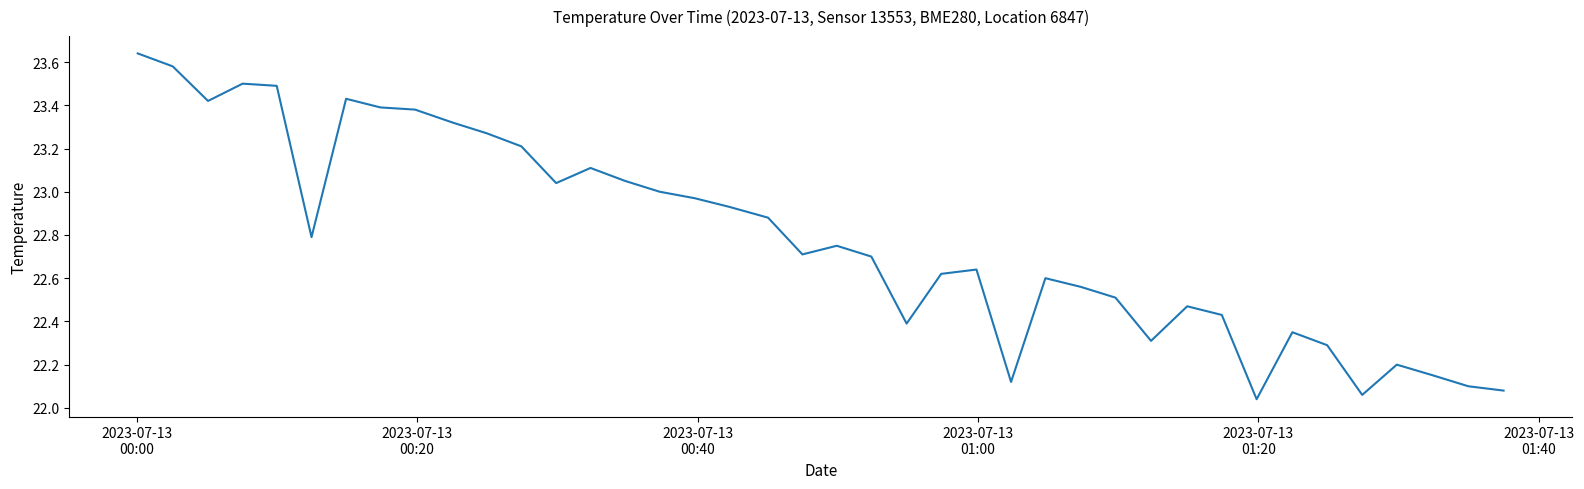

What is the difference between the maximum and minimum values?

1.6